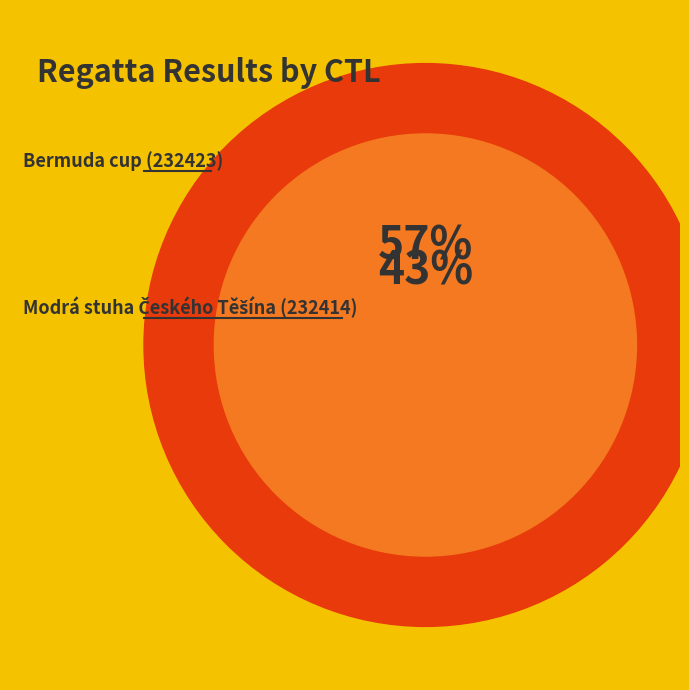

How many slices are in this pie chart?

2